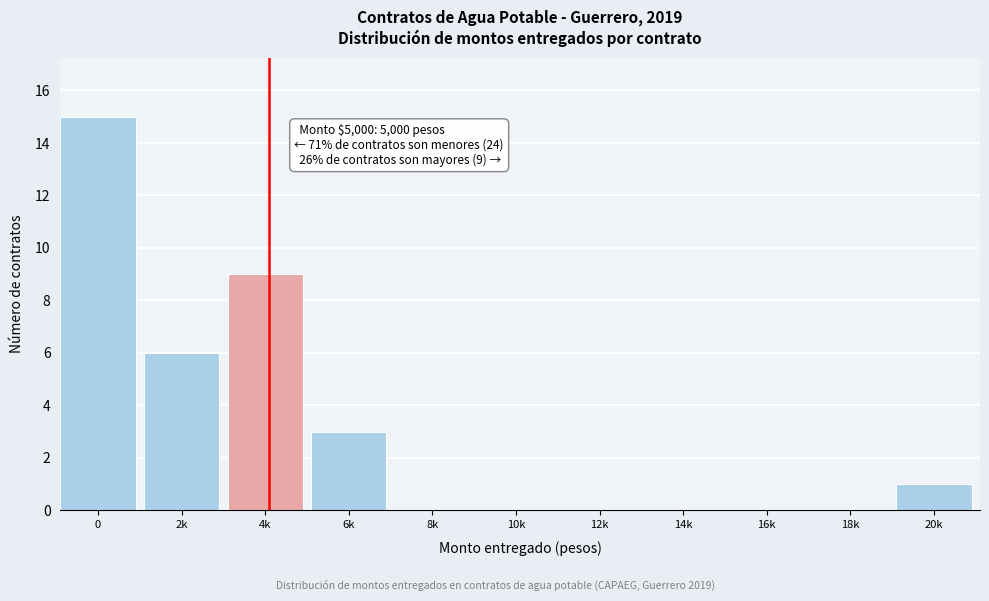

Reading left to right, what are all the values shown in this chart?

0=15	2k=6	4k=9	6k=3	8k=0	10k=0	12k=0	14k=0	16k=0	18k=0	20k=1